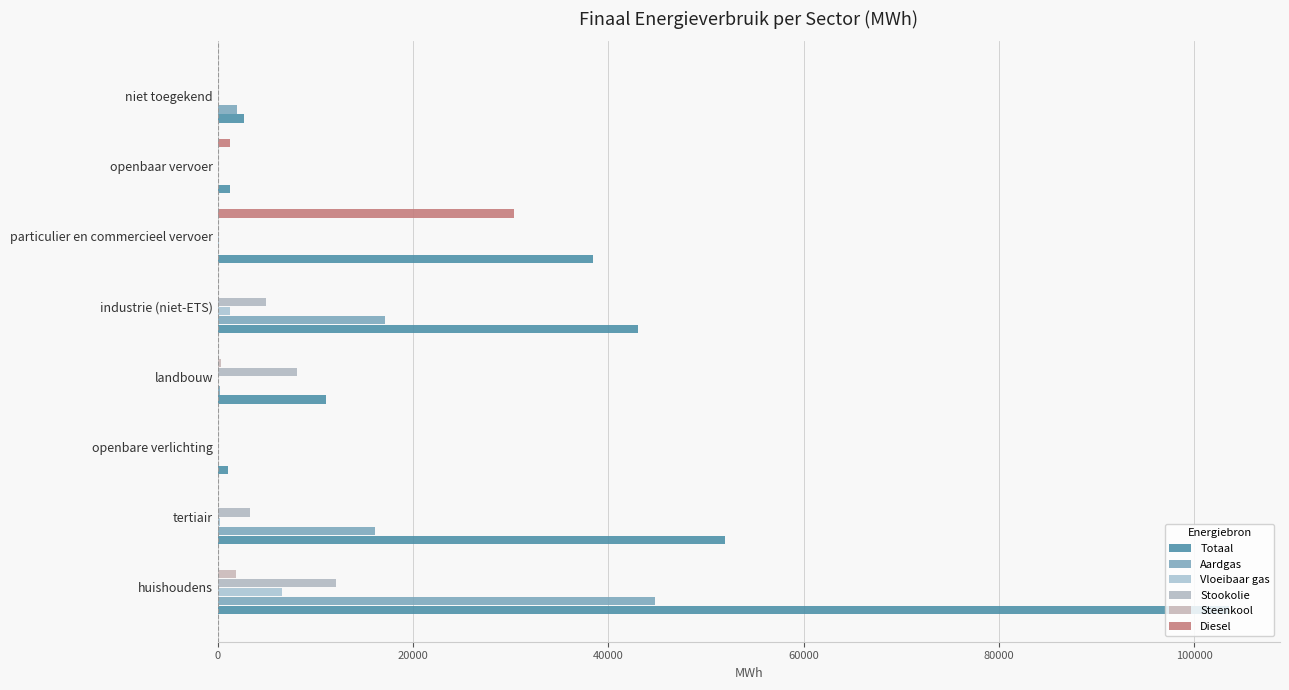

How many data points does each series have?

8